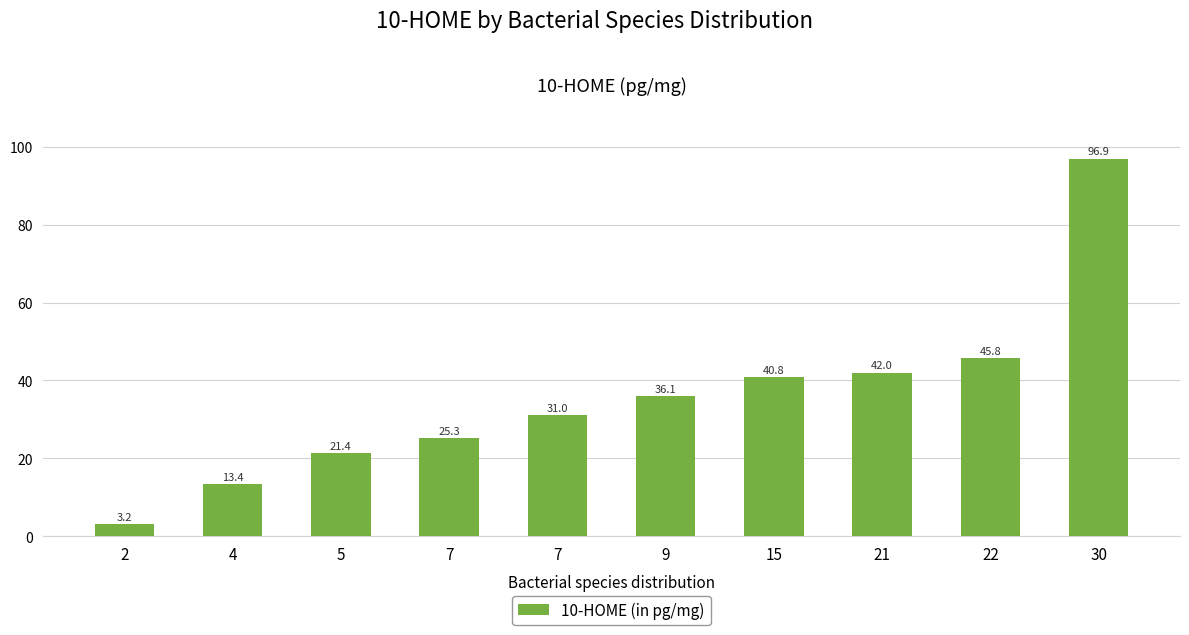

What is the greatest value displayed?

96.9